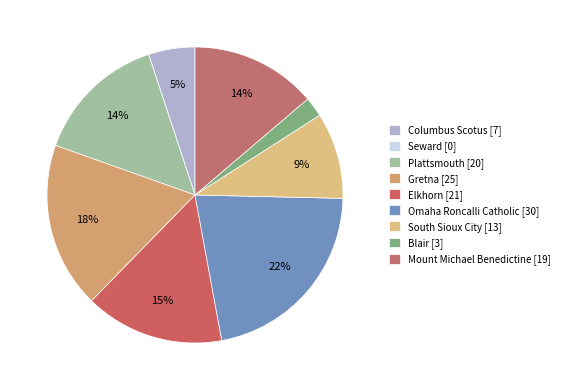

Combined, what portion of the pie is Blair and Omaha Roncalli Catholic?

23.9%